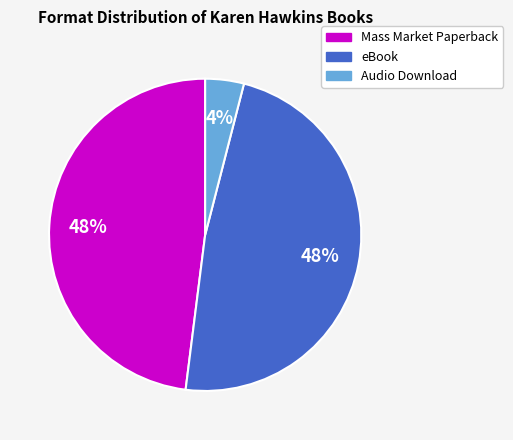

Combined, do eBook and Audio Download account for over 50%?

Yes